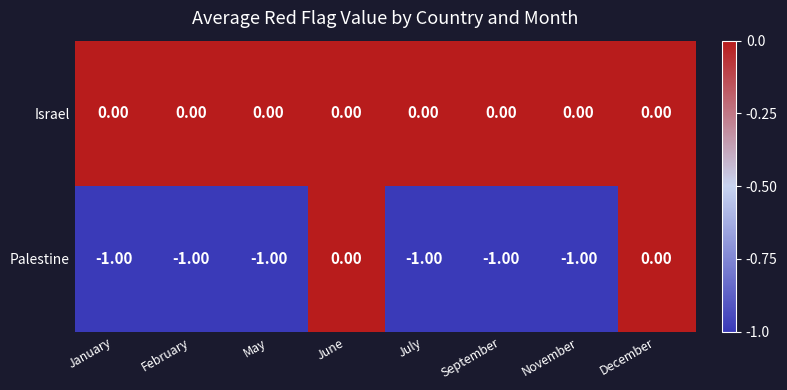

Which series has the widest spread of values?

Palestine